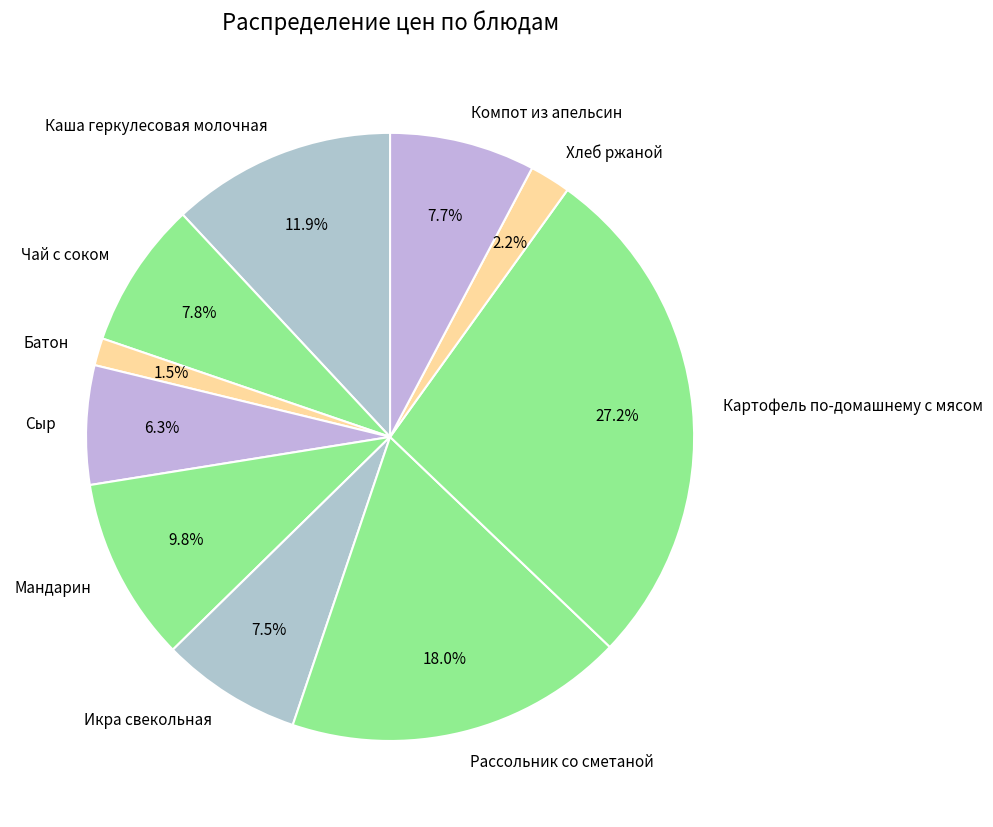

Approximately how many times larger is the value at Каша геркулесовая молочная compared to Компот из апельсин?

1.5